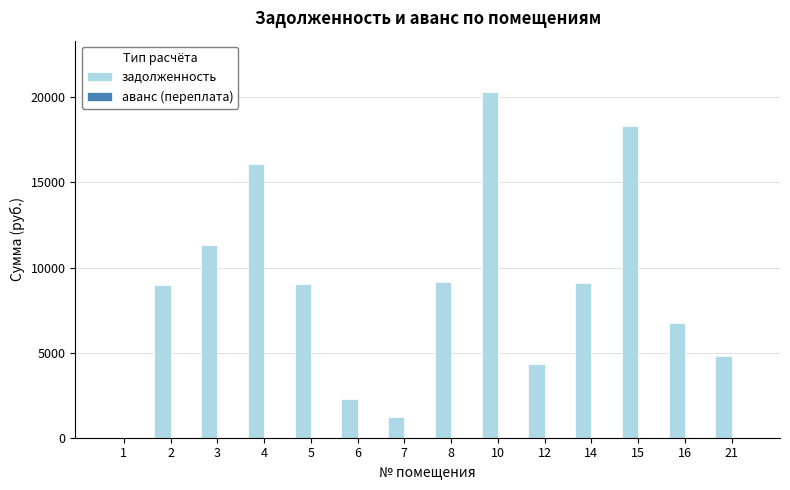

Approximately how many times larger is the value at 16 compared to 7?

5.6